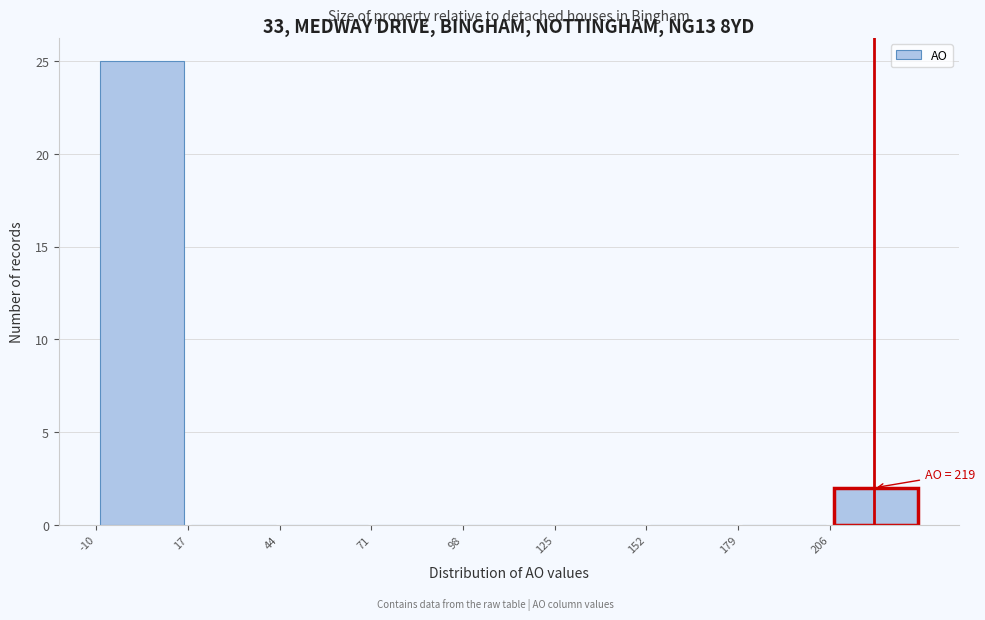

Which range on the x-axis has the tallest bar?

-10 to 17